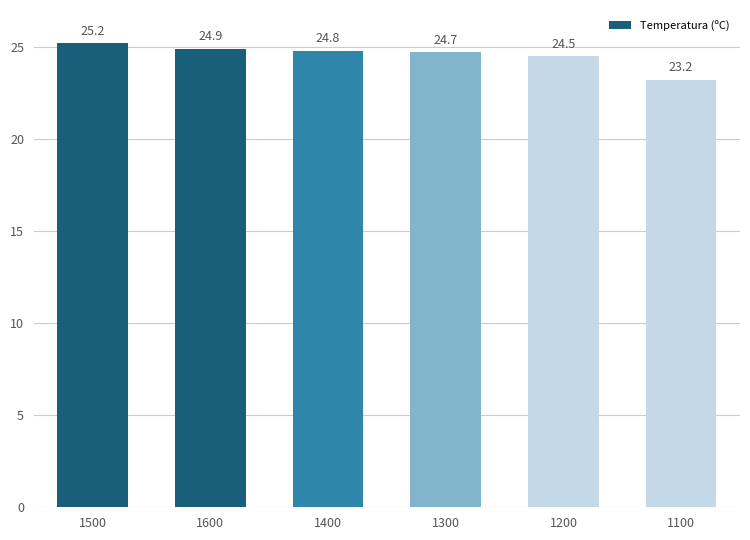

List the labels in order of value, smallest first.

1100, 1200, 1300, 1400, 1600, 1500